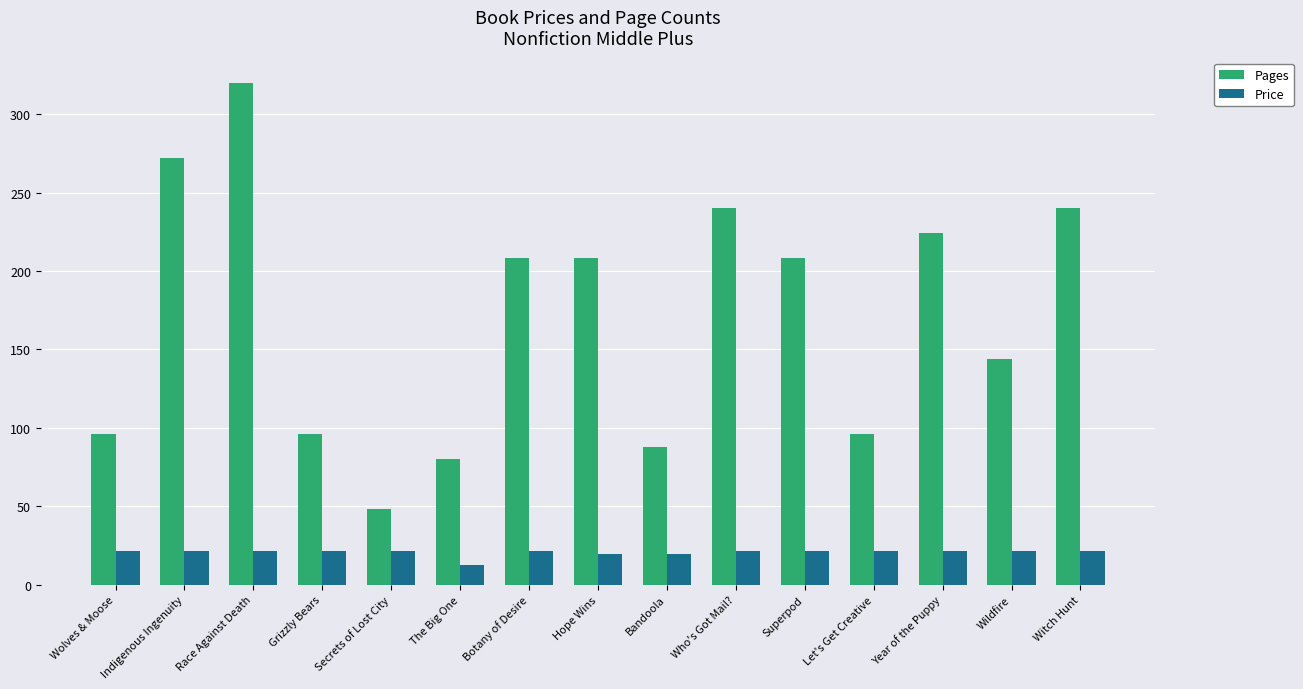

At which category is the sum across all series the highest?

Race Against Death